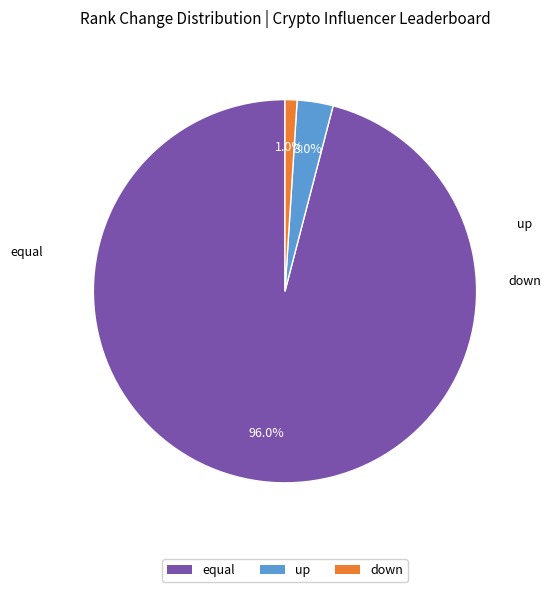

What percentage is the equal slice, to the nearest percent?

96%